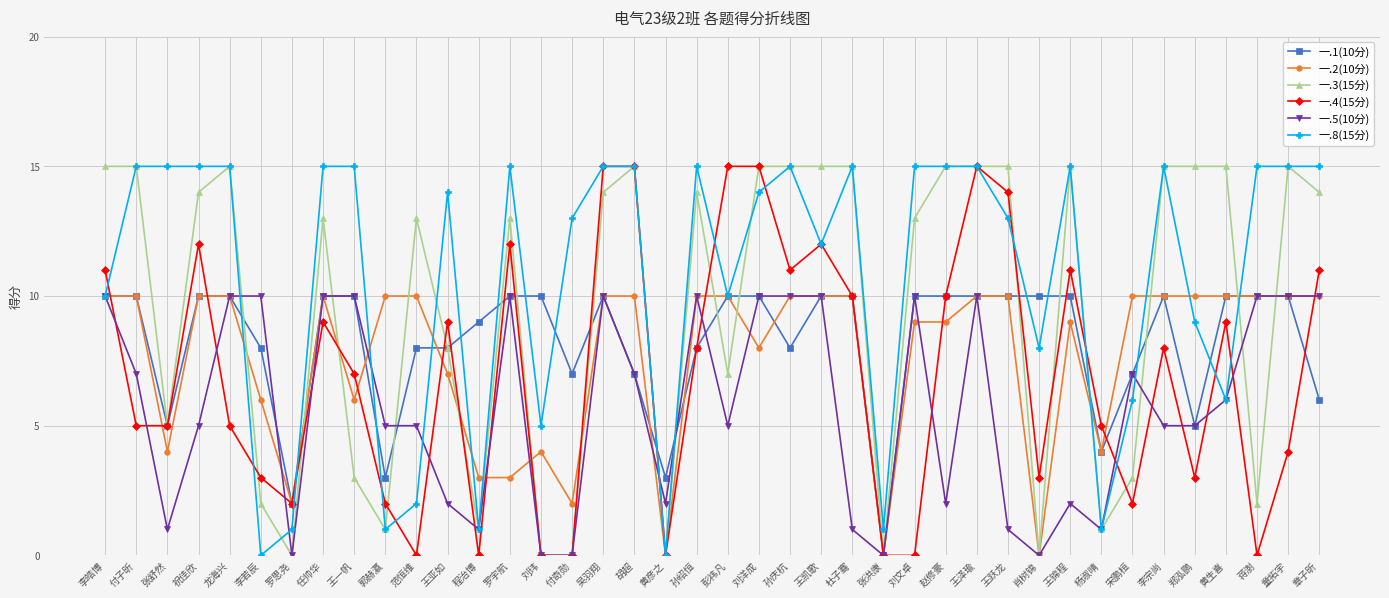

At which category is the sum across all series the highest?

王泽瑜